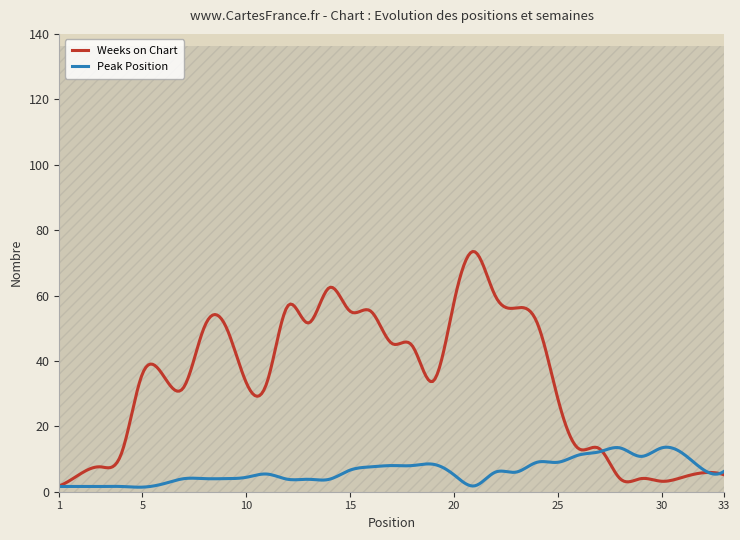

Rank the series by their average value, from highest to lowest.

Weeks on Chart, Peak Position